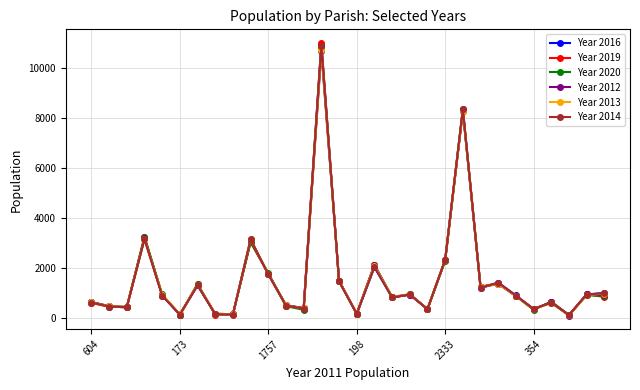

How many values in the Year 2014 series are below 903?

14